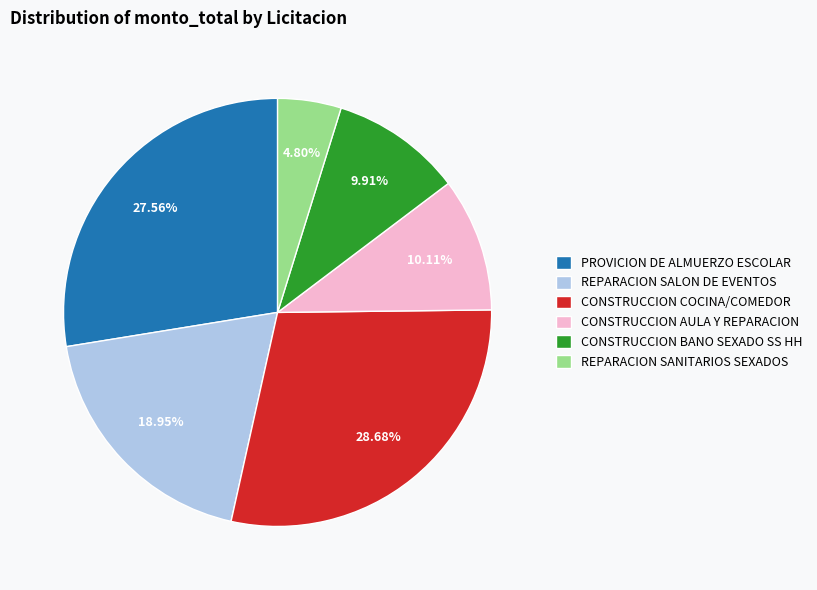

Is there any slice that represents more than half of the pie?

No